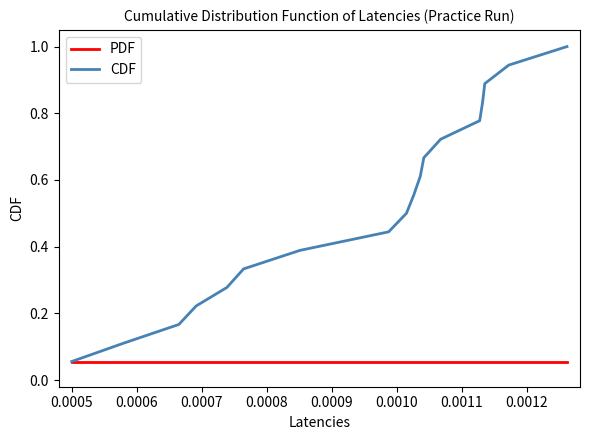

What is the maximum value shown in the chart?

1.0